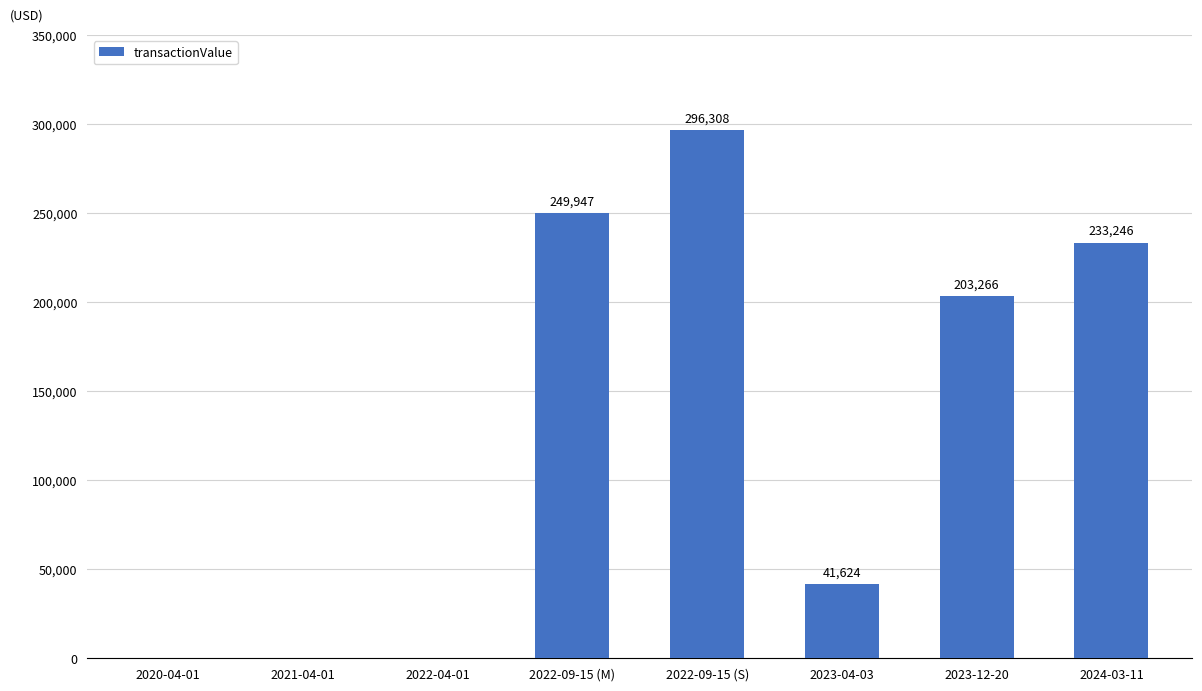

What is the sum of all values?

1024391